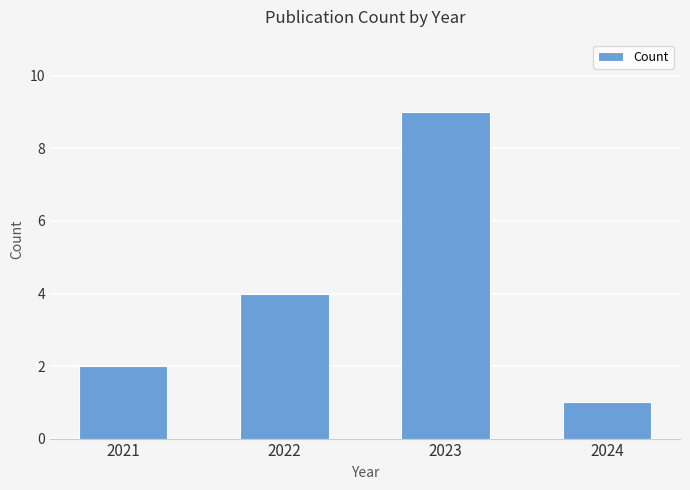

What is the difference between the maximum and minimum values?

8